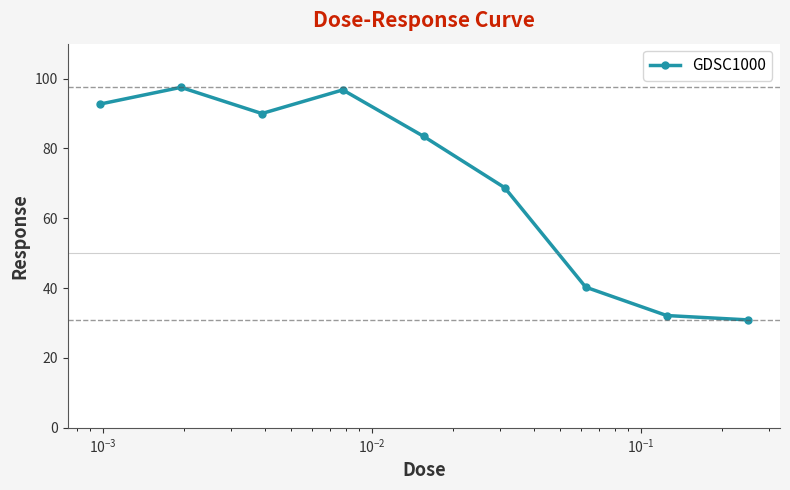

What is the average value?

70.3